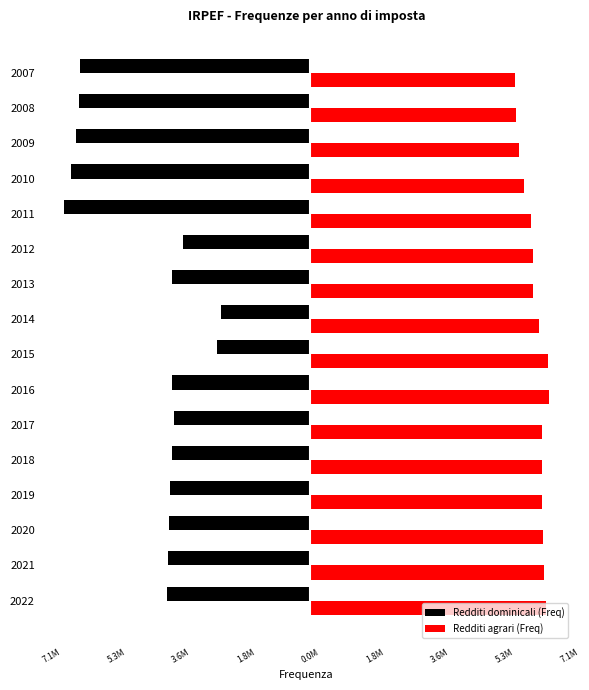

What is the value of the Redditi agrari (Freq) bar at the 9th from the left?

6483188